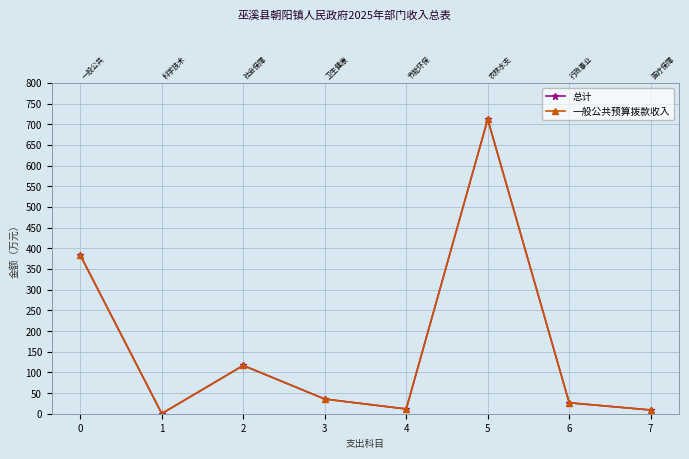

How many data points in 总计 are less than 35?

4